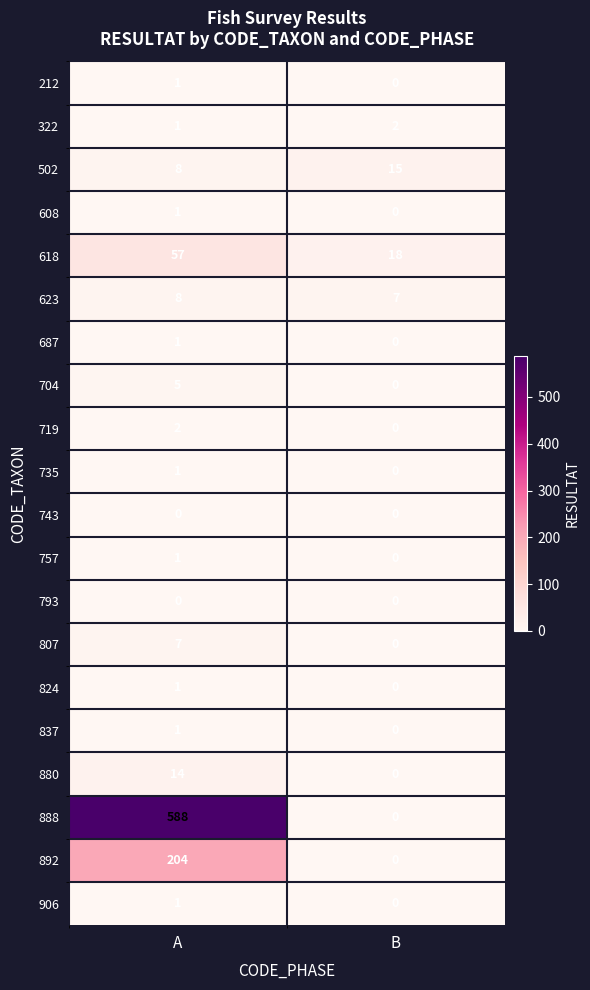

Which series has the largest total across all categories?

888